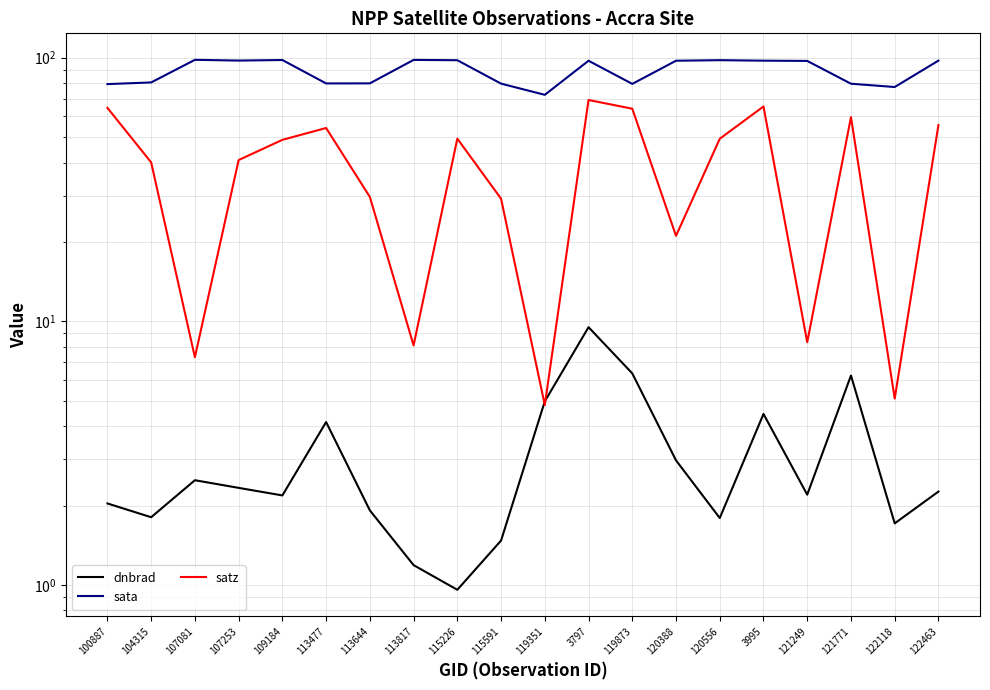

At which label is sata closest to 85?

104315